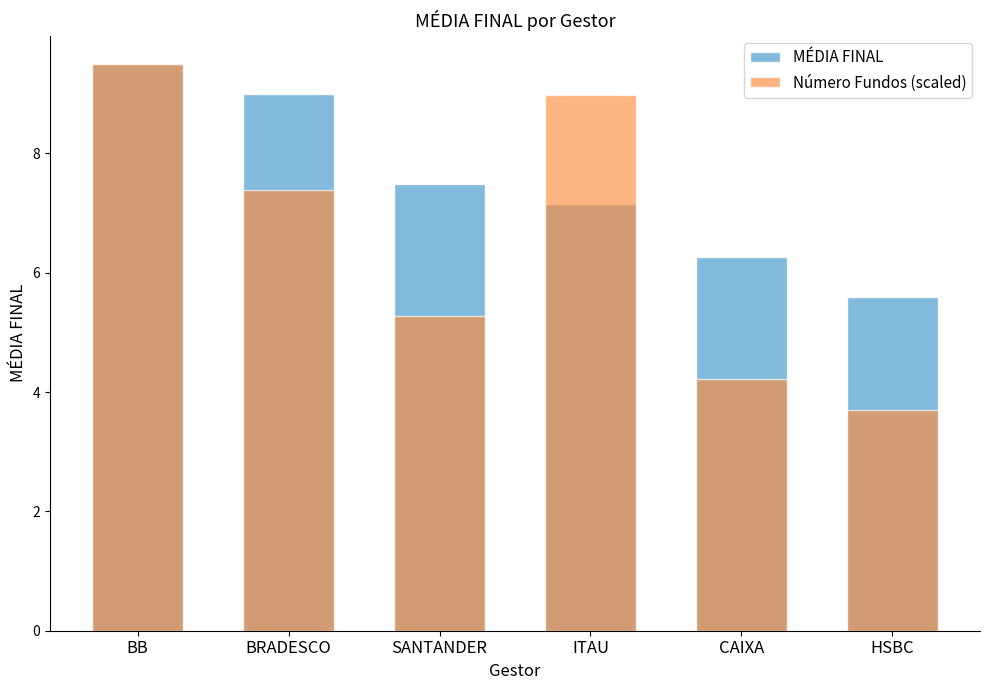

How many categories are shown in the chart?

6